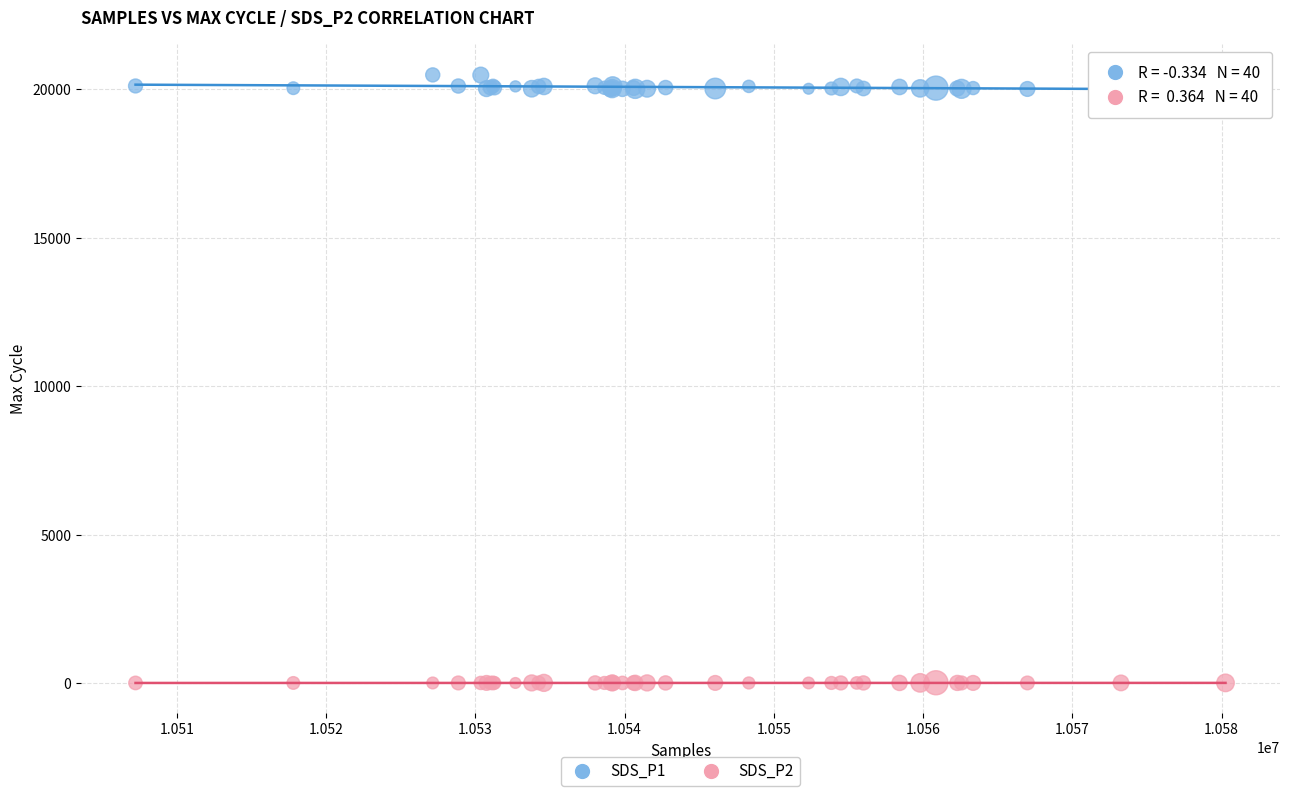

Which series has the widest spread of Y values?

SDS_P1